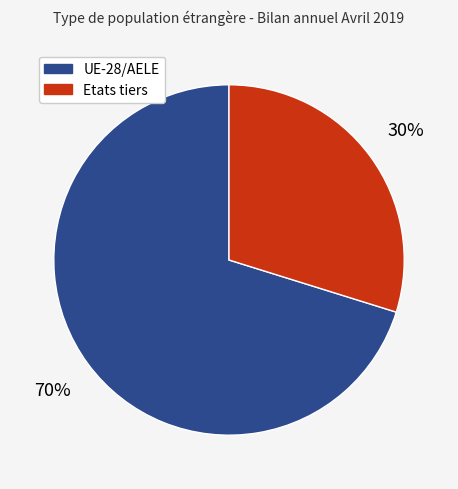

What is the ratio of the value at Etats tiers to the value at UE-28/AELE?

0.4